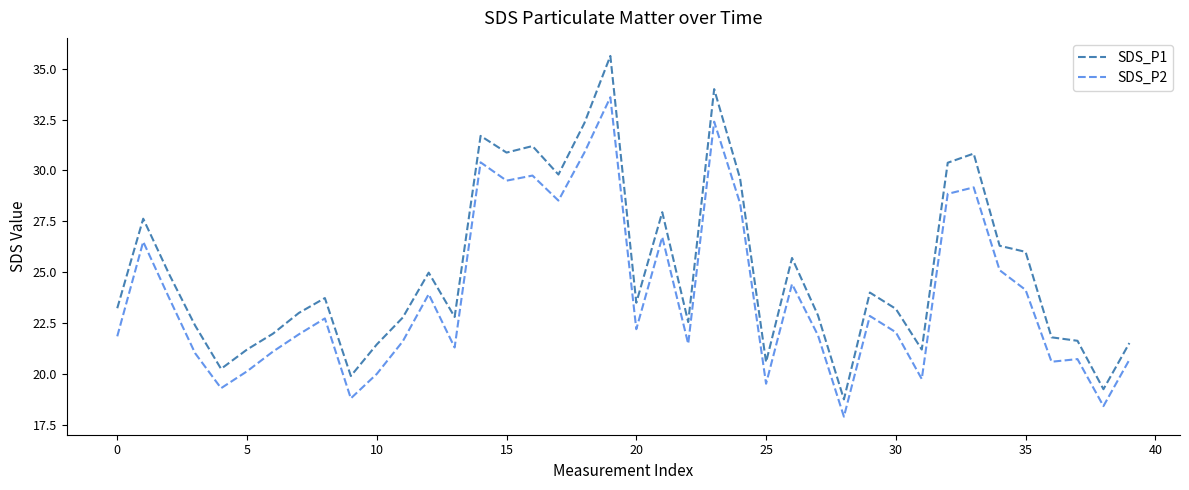

True or false: SDS_P2 and SDS_P1 intersect in this chart.

False